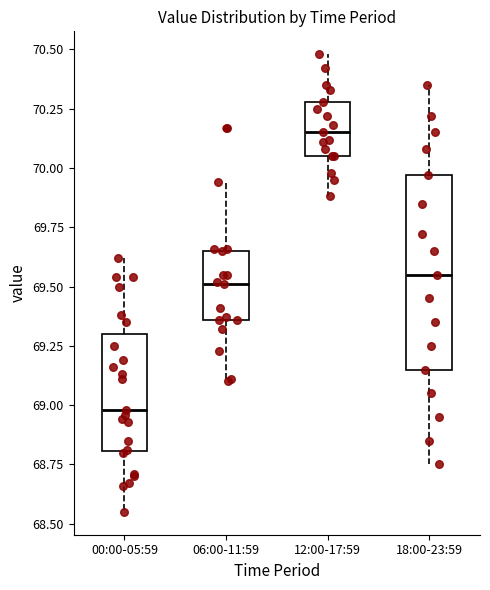

Reading left to right, read every box against the y-axis: the position of its median line, the range the box covers, and the ends of its whiskers. The values are not printed on the chart, so give them approximately, as read against the axis.

00:00-05:59: median 69.00, box 68.80 to 69.30, whiskers 68.55 to 69.60
06:00-11:59: median 69.50, box 69.35 to 69.65, whiskers 69.10 to 69.95
12:00-17:59: median 70.15, box 70.05 to 70.30, whiskers 69.90 to 70.50
18:00-23:59: median 69.55, box 69.15 to 69.95, whiskers 68.75 to 70.35